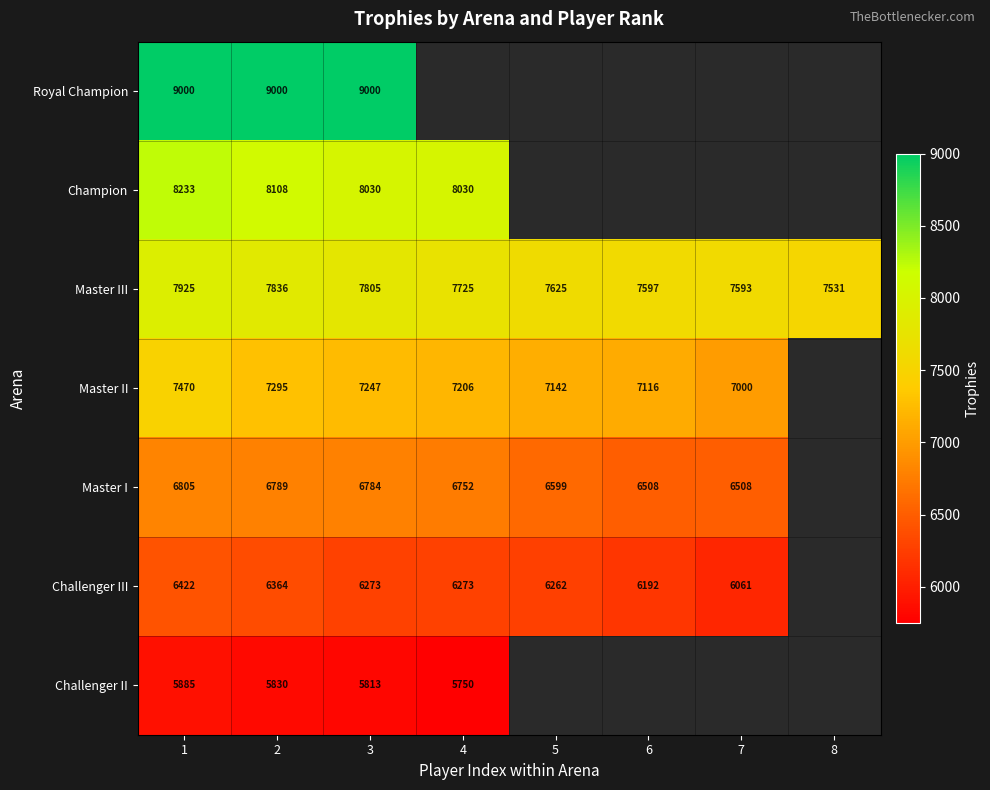

The value of Master II at 6 is 7116. True or false?

True